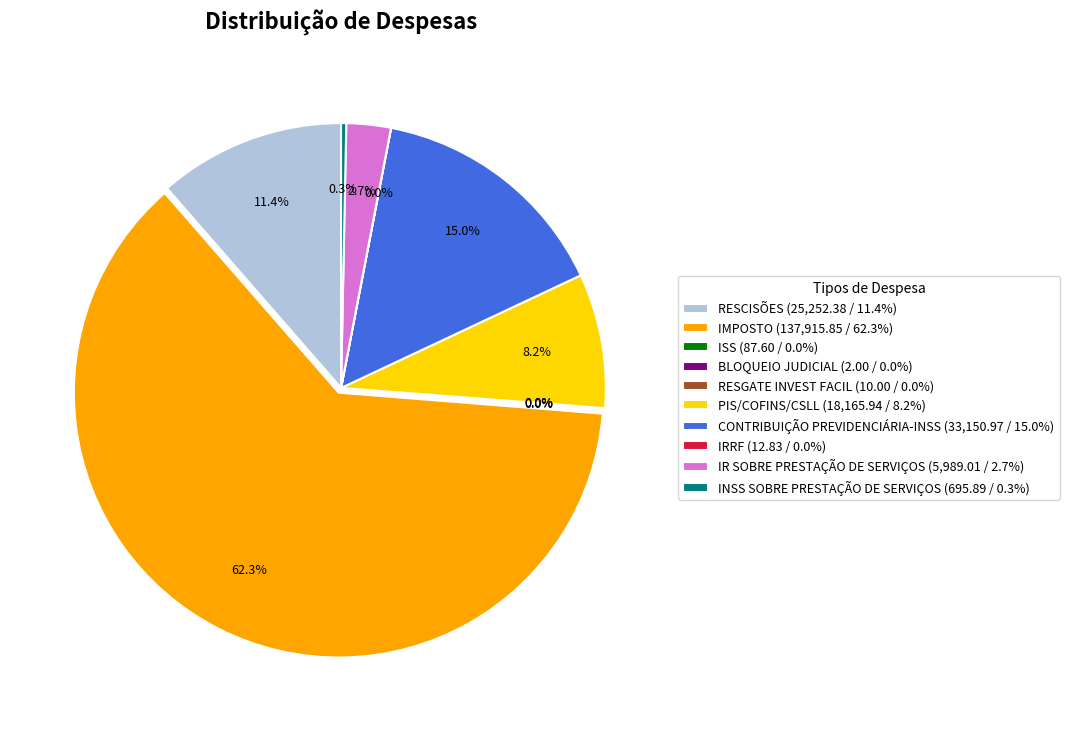

To the nearest percent, what is the average slice percentage?

10%